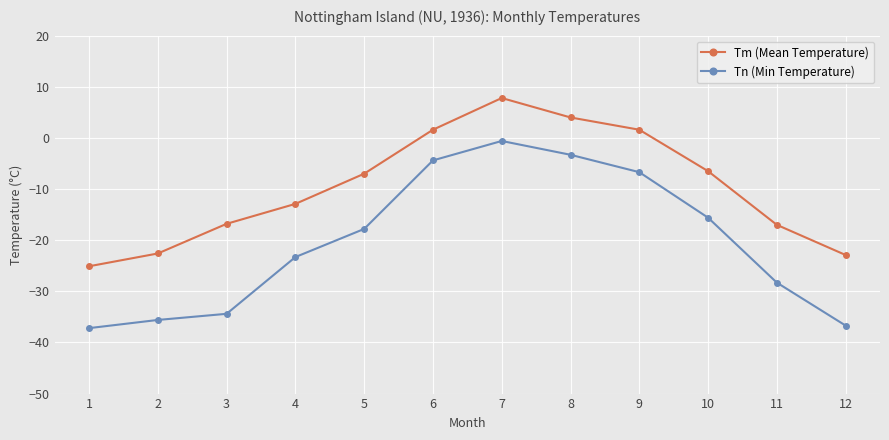

How many lines are shown in the chart?

2